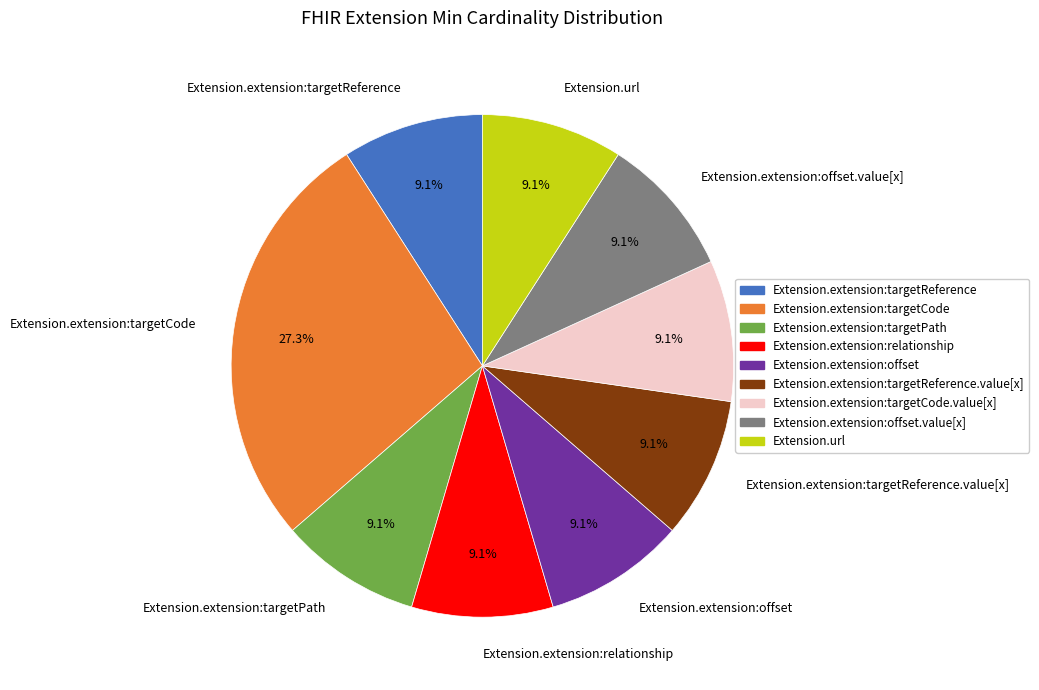

To the nearest percent, what is the difference between the largest and smallest slice percentages?

18%